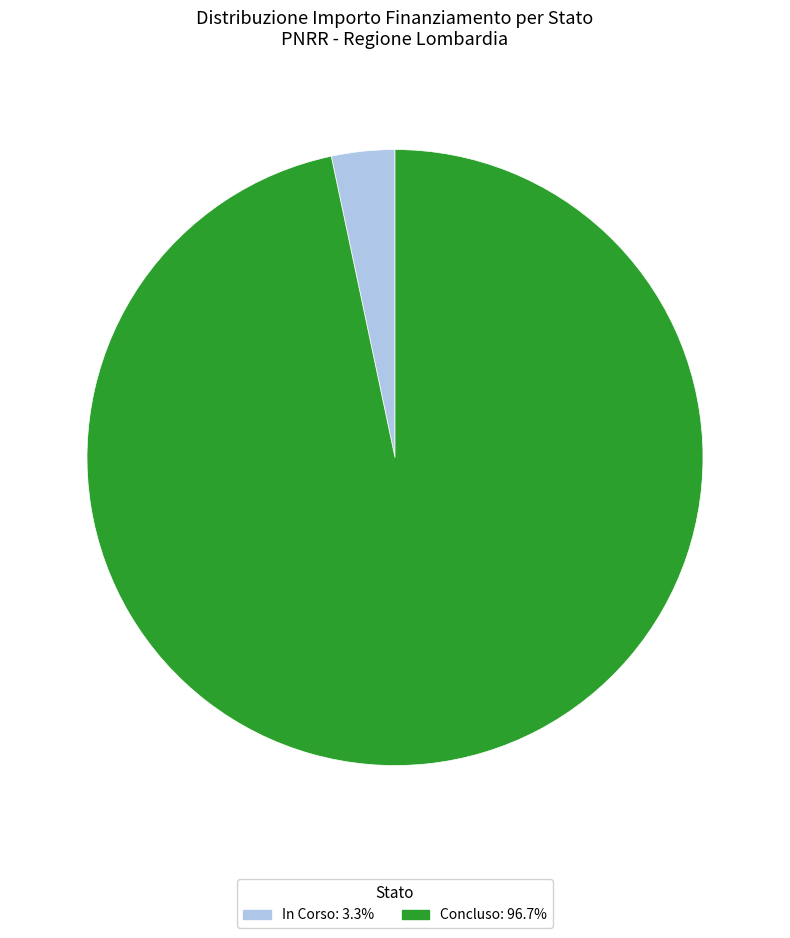

Rank the categories by value from highest to lowest.

Concluso, In Corso